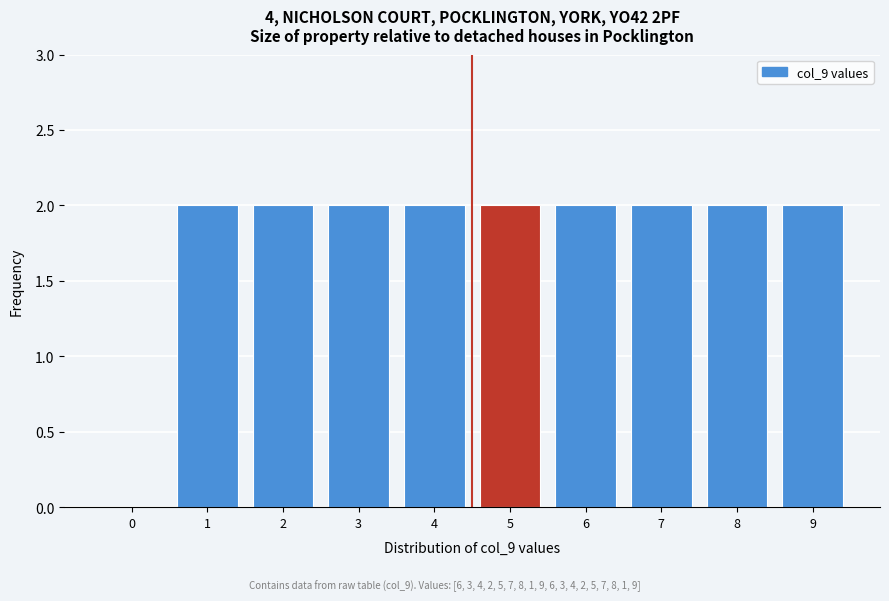

Reading right to left, list all the values displayed in this chart.

9=2	8=2	7=2	6=2	5=2	4=2	3=2	2=2	1=2	0=0